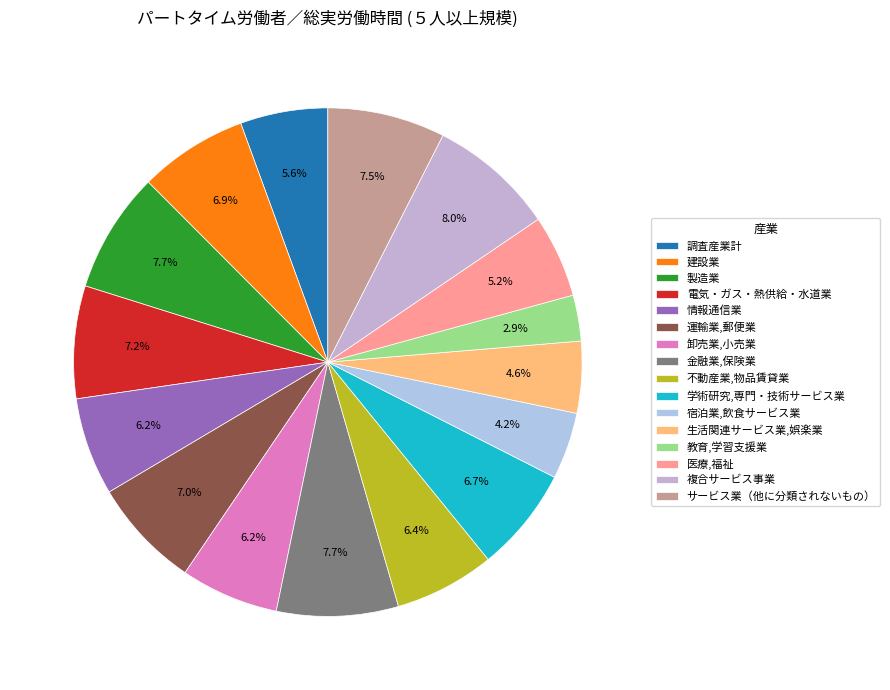

How much of the chart is everything except 運輸業,郵便業?

93.0%